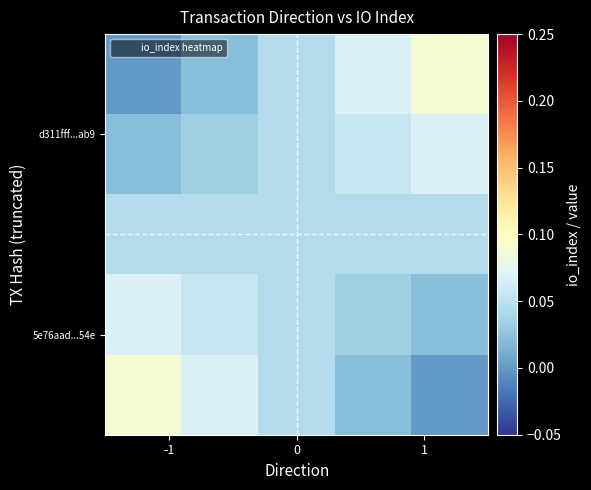

At how many categories does at least one series exceed 0?

5